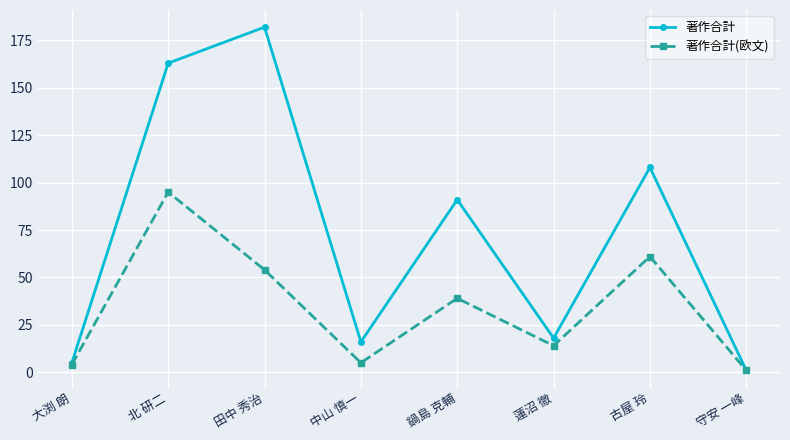

Reading left to right, list all the values displayed in this chart.

著作合計: 大渕 朗=5	北 研二=163	田中 秀治=182	中山 慎一=16	鍋島 克輔=91	蓮沼 徹=18	古屋 玲=108	守安 一峰=1
著作合計(欧文): 大渕 朗=4	北 研二=95	田中 秀治=54	中山 慎一=5	鍋島 克輔=39	蓮沼 徹=14	古屋 玲=61	守安 一峰=1